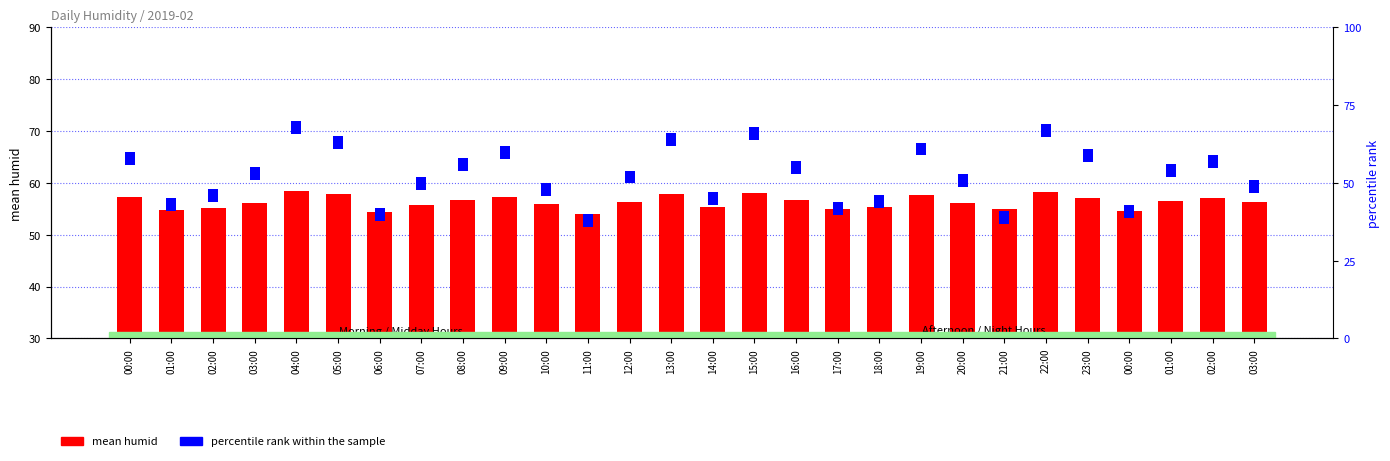

How many series are shown in this chart?

2